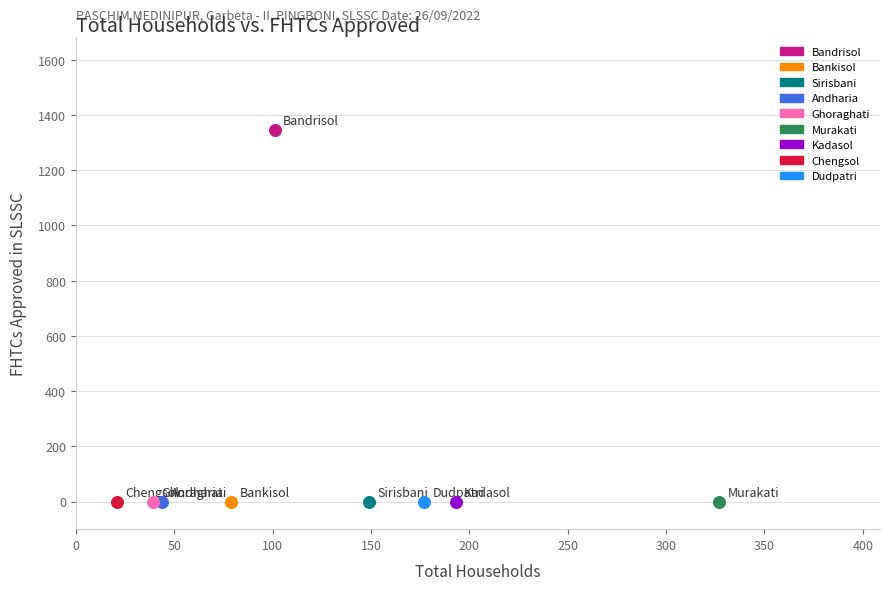

What are all the series names shown in the legend?

Bandrisol, Bankisol, Sirisbani, Andharia, Ghoraghati, Murakati, Kadasol, Chengsol, Dudpatri